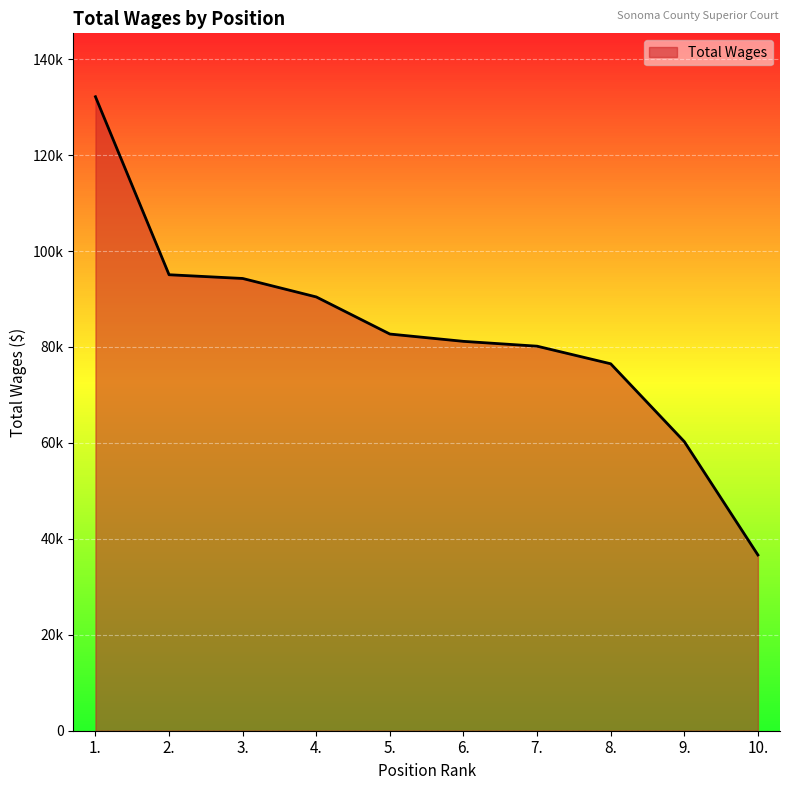

What is the change in value from 3. to 10.?

-57645